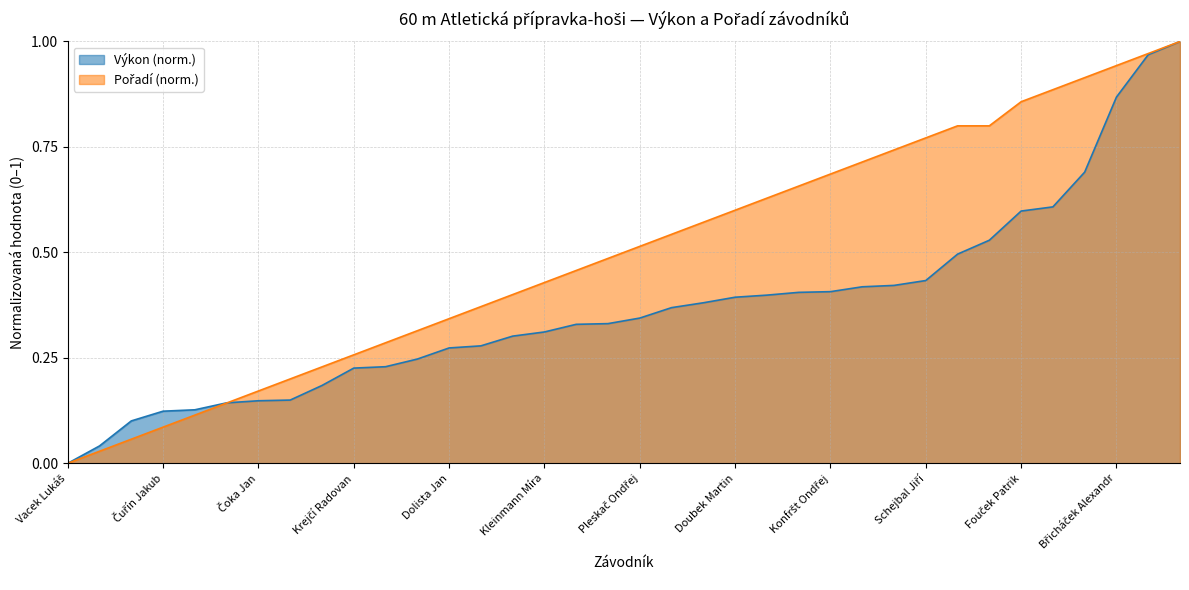

Which series has the widest spread of values?

Výkon